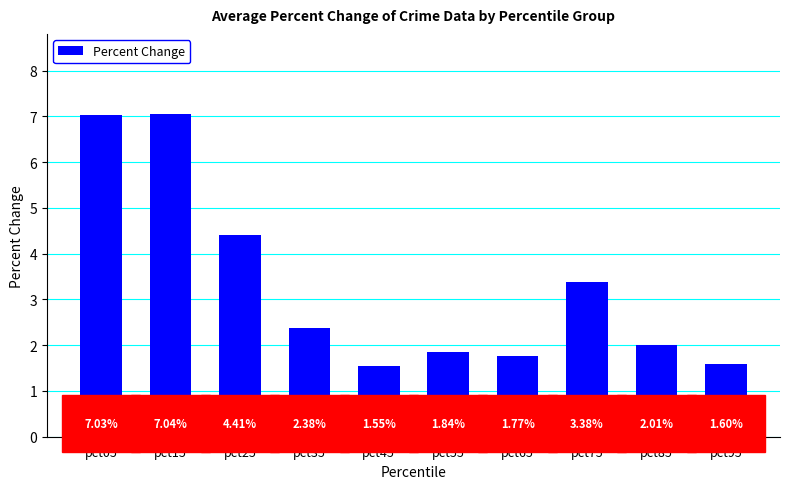

What is the average value?

3.3